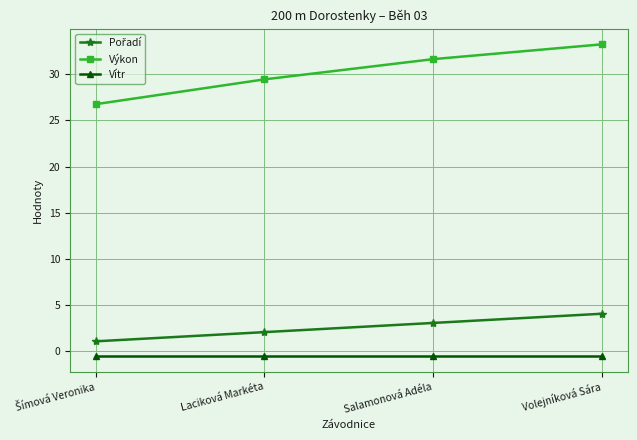

Count the number of data series in this chart.

3